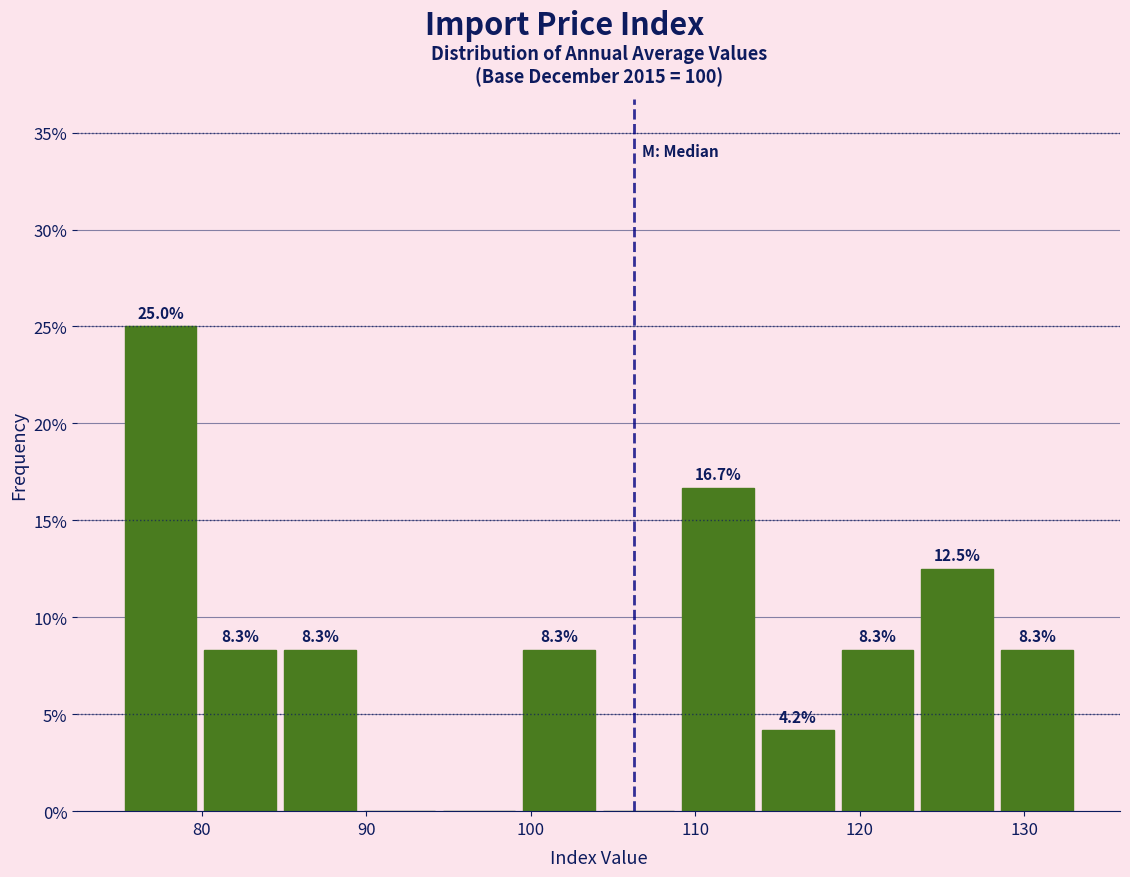

Which range on the x-axis has the tallest bar?

75 to 80